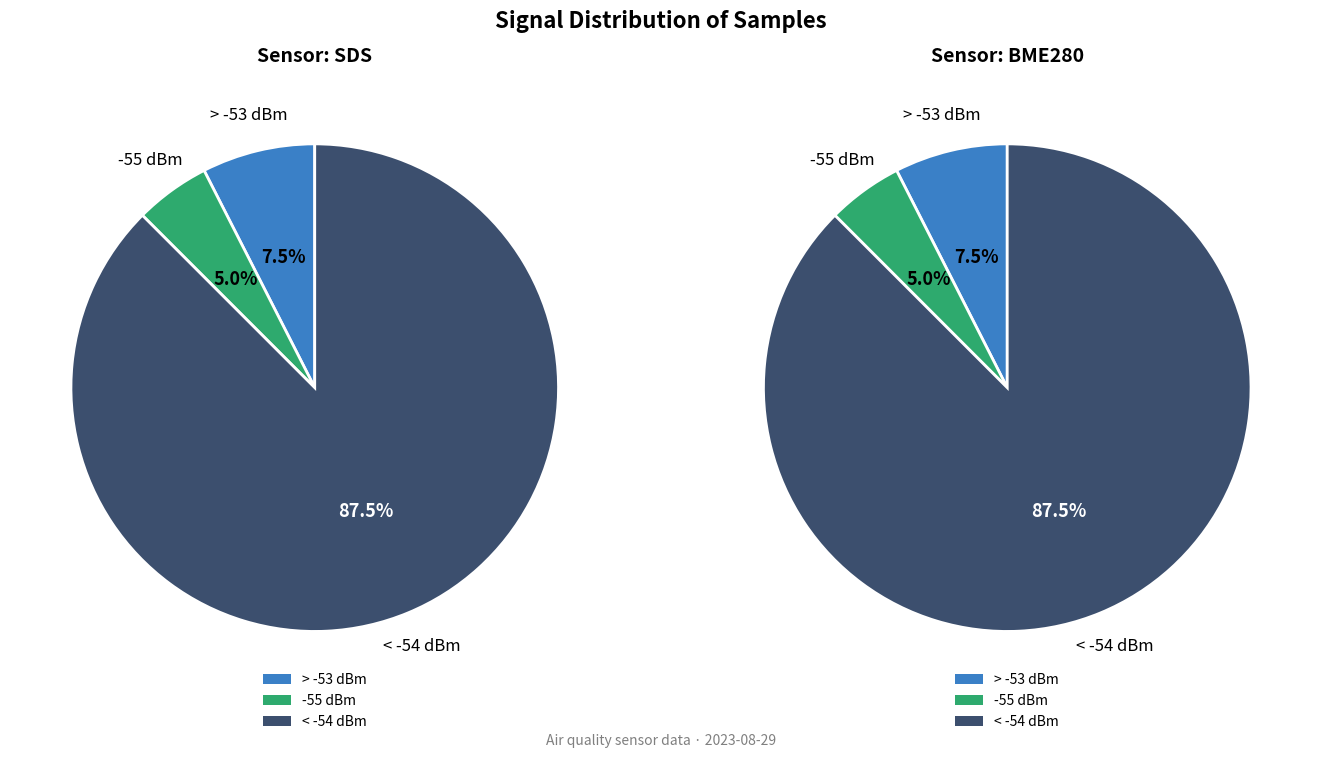

True or false: -54 accounts for 8% of the total.

False